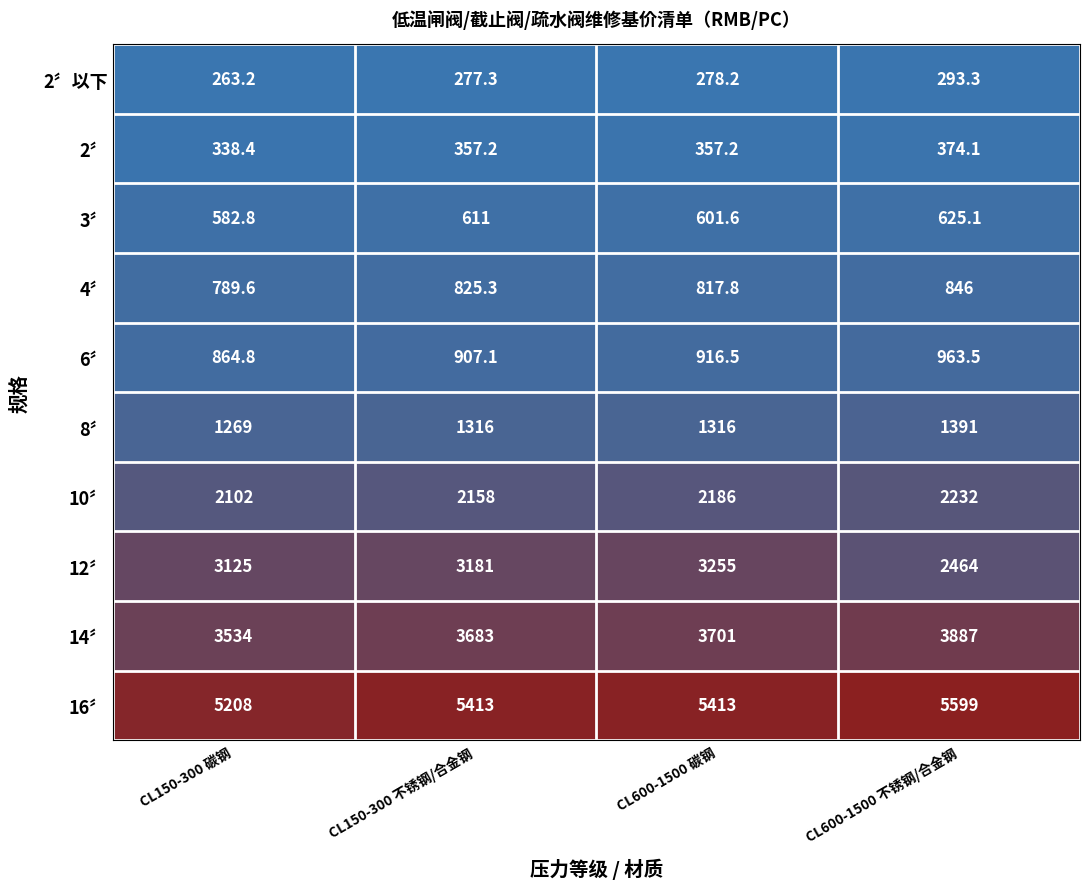

Which series has the largest total across all categories?

16〞